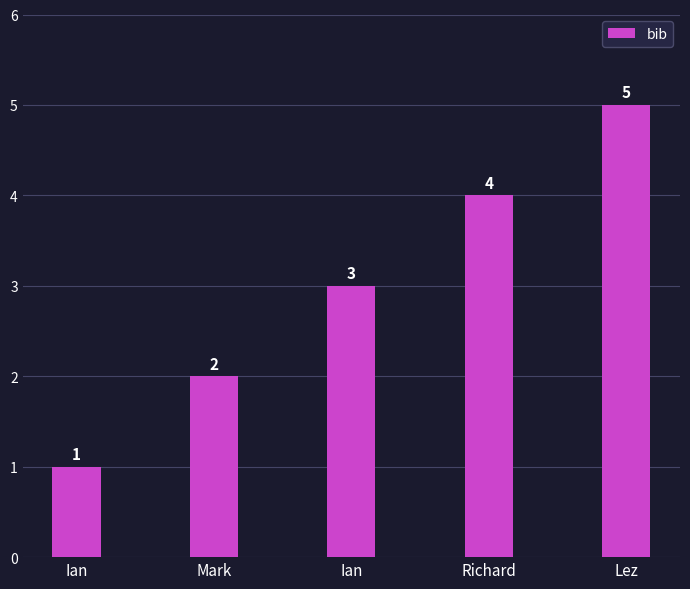

What is the change in value from Ian to Mark?

+1